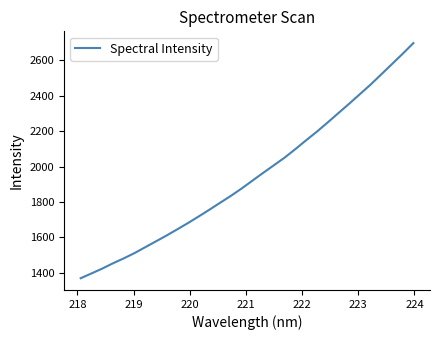

Is this an area chart (filled region under the line)?

No